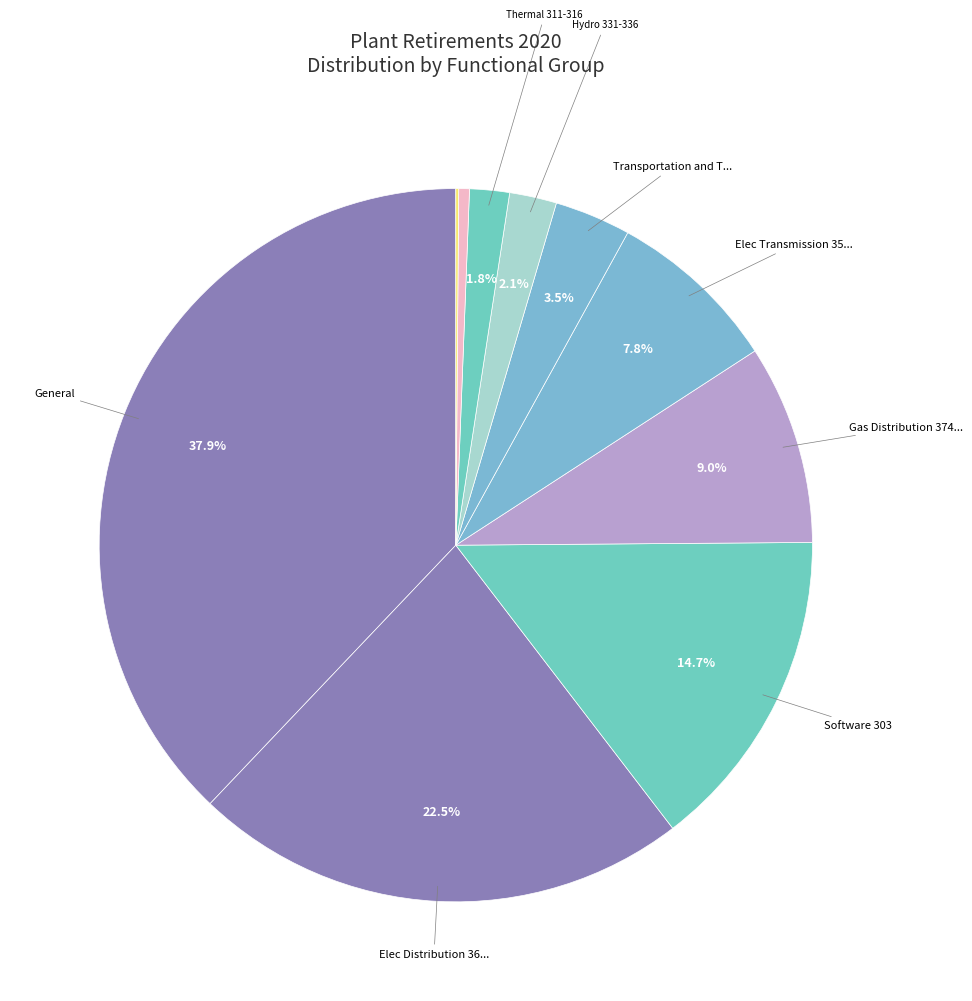

Is there any slice that represents more than half of the pie?

No